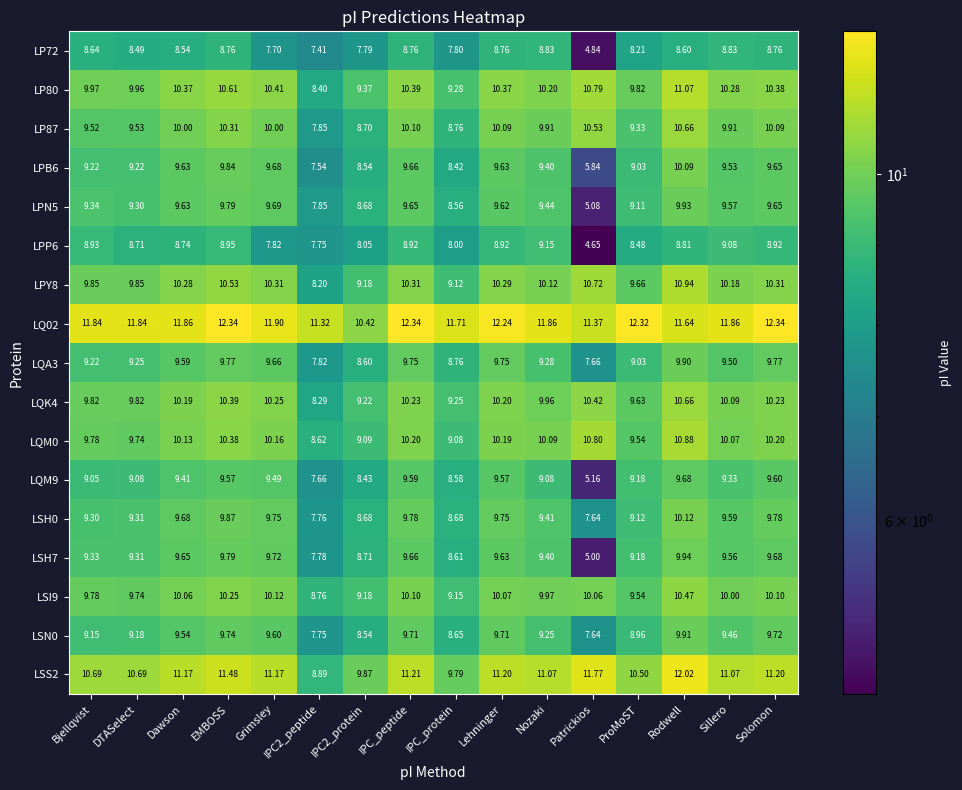

Is the value of LQM0 at IPC_protein greater than the value of LSN0 at Rodwell?

No